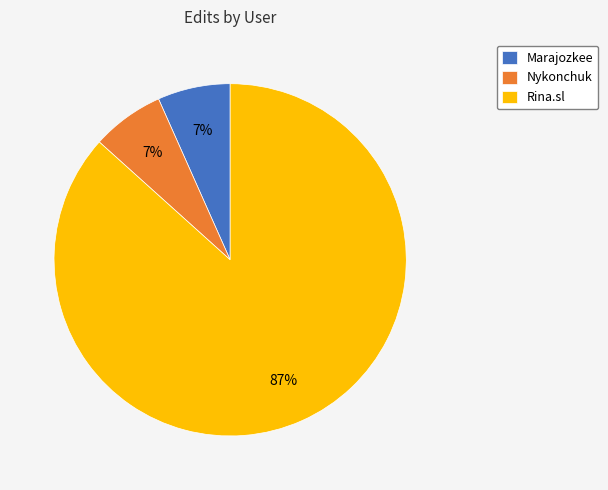

Does Rina.sl account for over 50% of the chart?

Yes